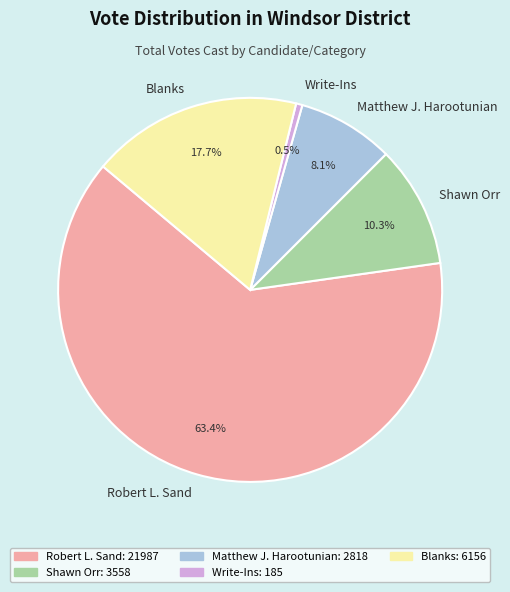

Rank the categories by value from highest to lowest.

Robert L. Sand, Blanks, Shawn Orr, Matthew J. Harootunian, Write-Ins